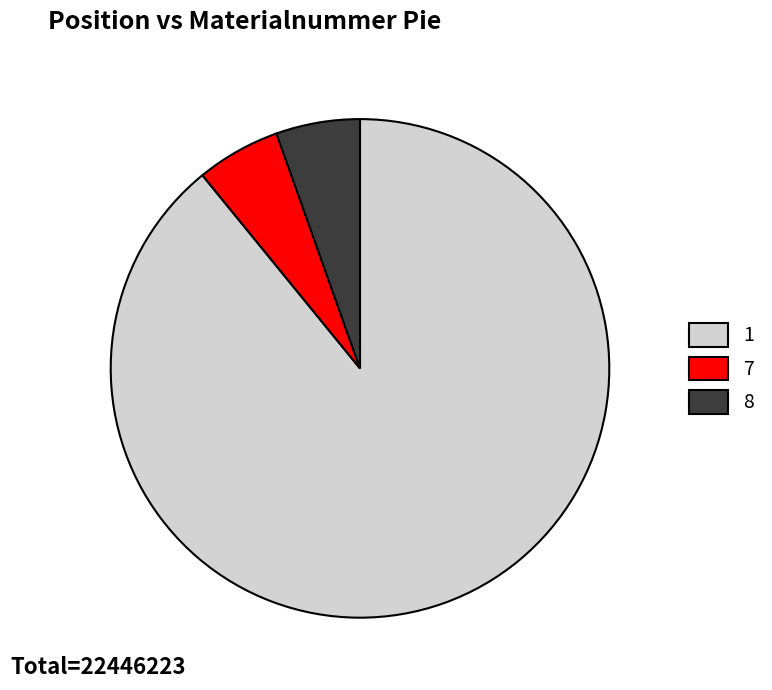

What is the ratio of the value at 7 to the value at 8?

1.0